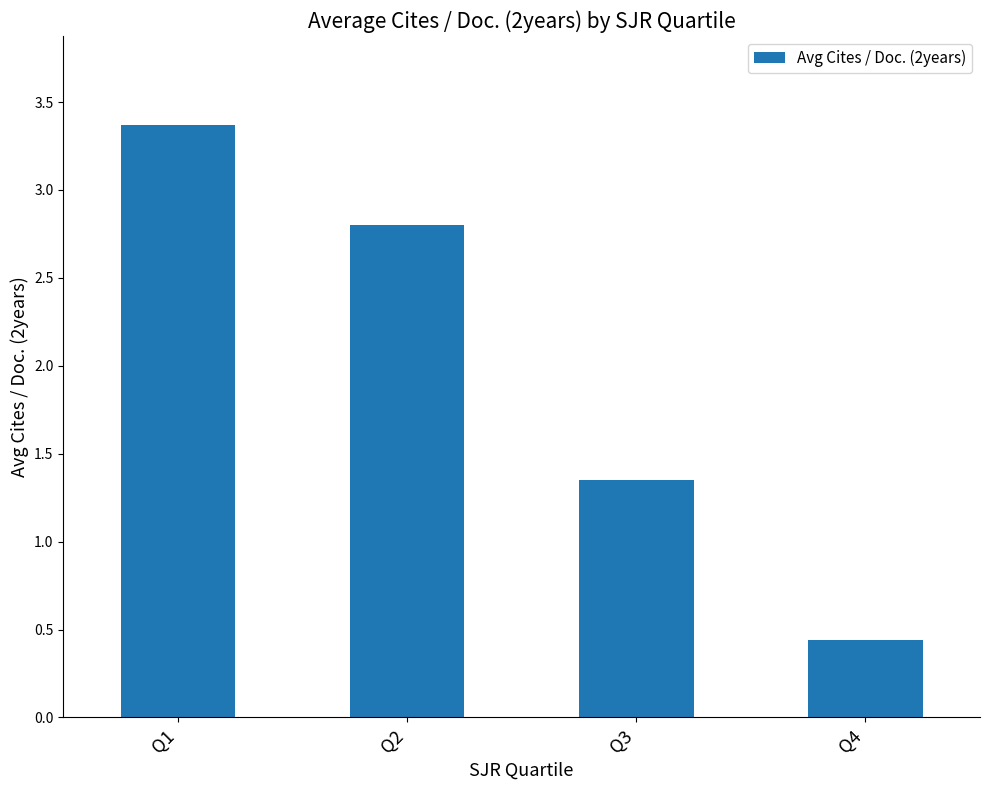

Between Q3 and Q1, which is larger?

Q1